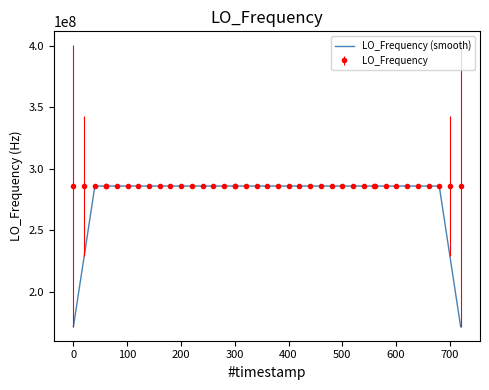

Which series has the widest spread of values?

LO_Frequency (smooth)